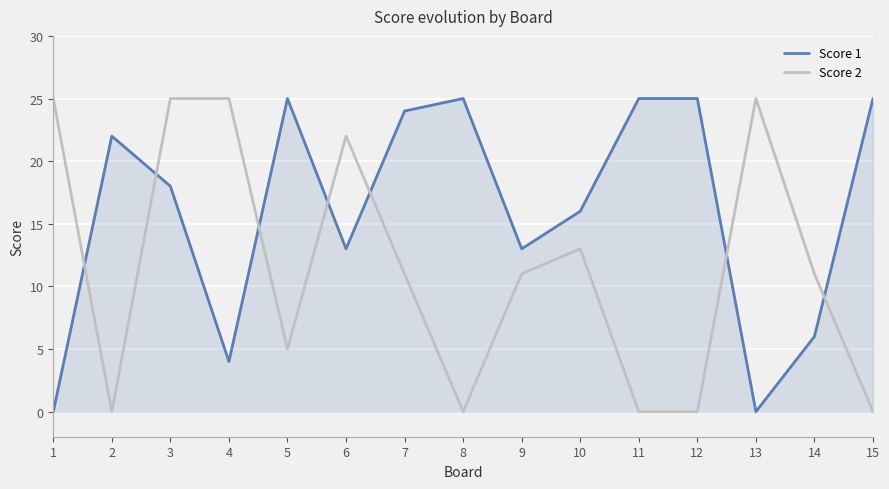

Between 6 and 8, which series saw the biggest shift?

Score 2